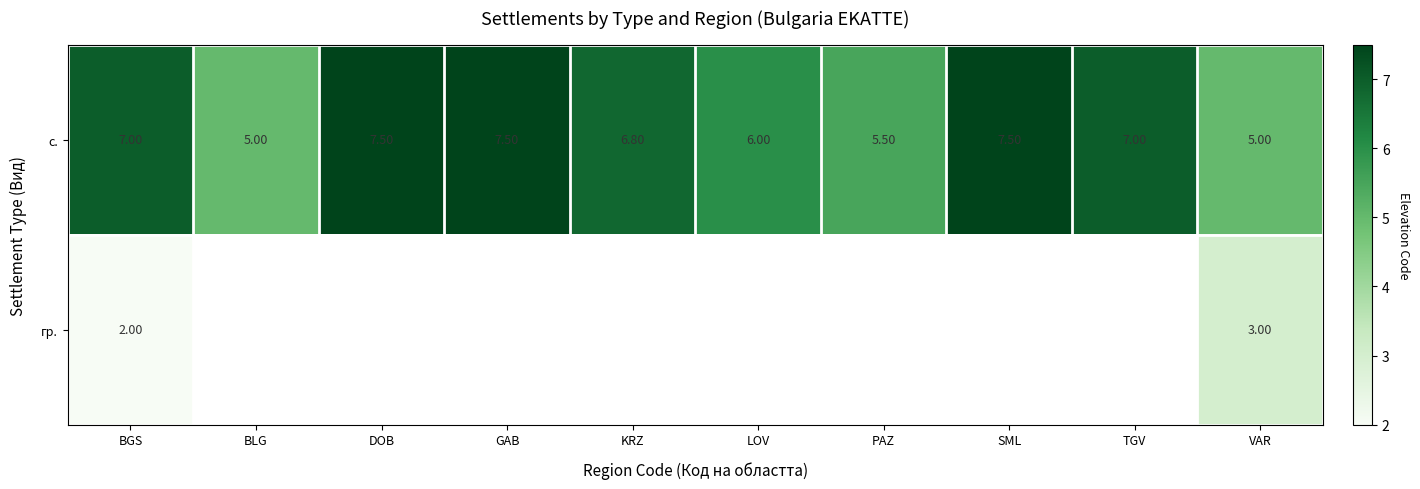

Where is с. nearest to the value 6?

LOV